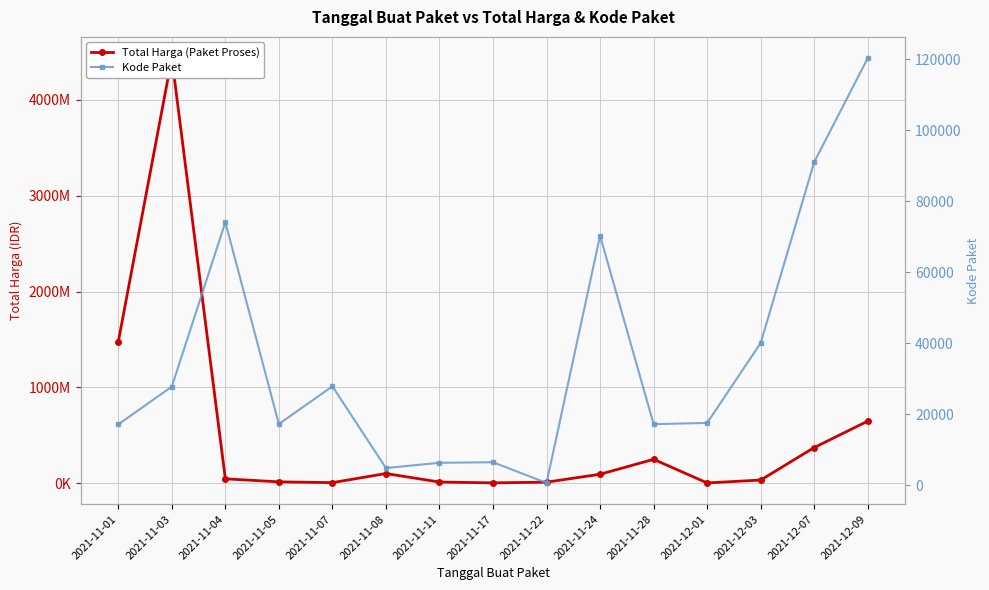

List the series in order of their overall mean, lowest first.

Kode Paket, Total Harga (Paket Proses)